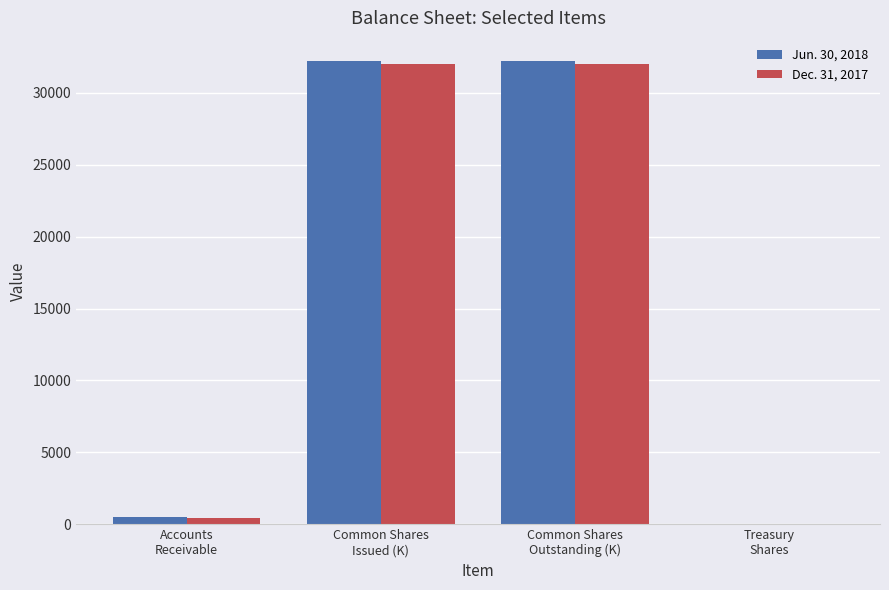

What is the maximum value for Dec. 31, 2017?

32019.6